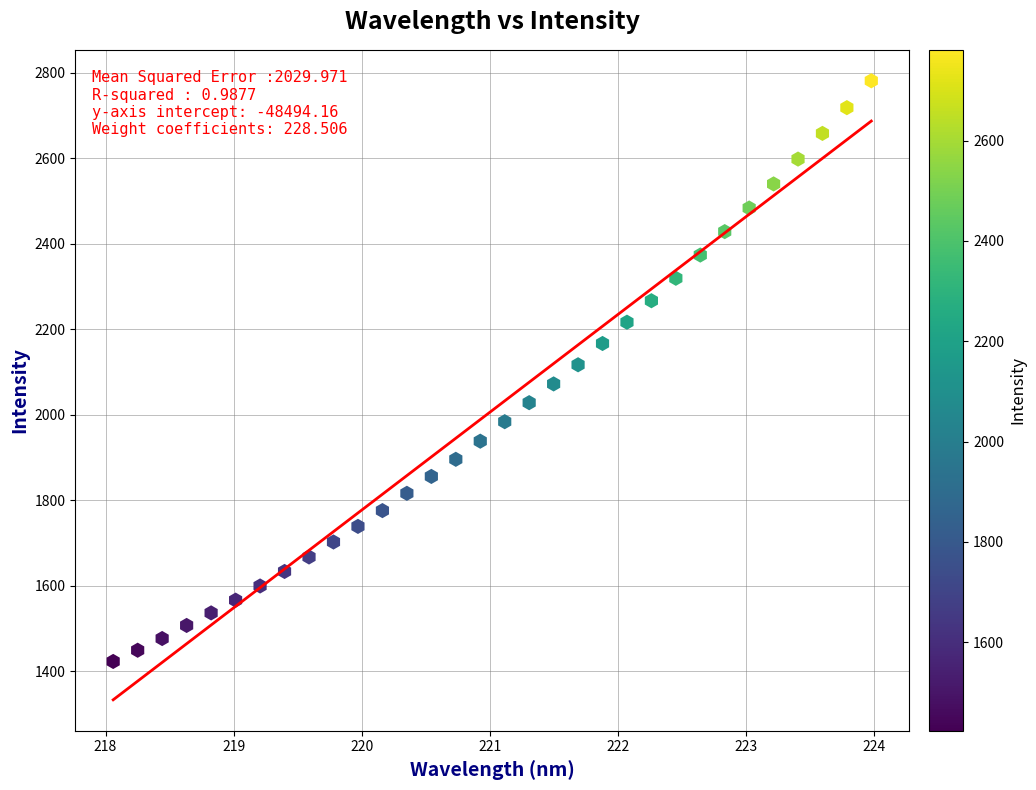

What is the range of X values (max minus min)?

5.9